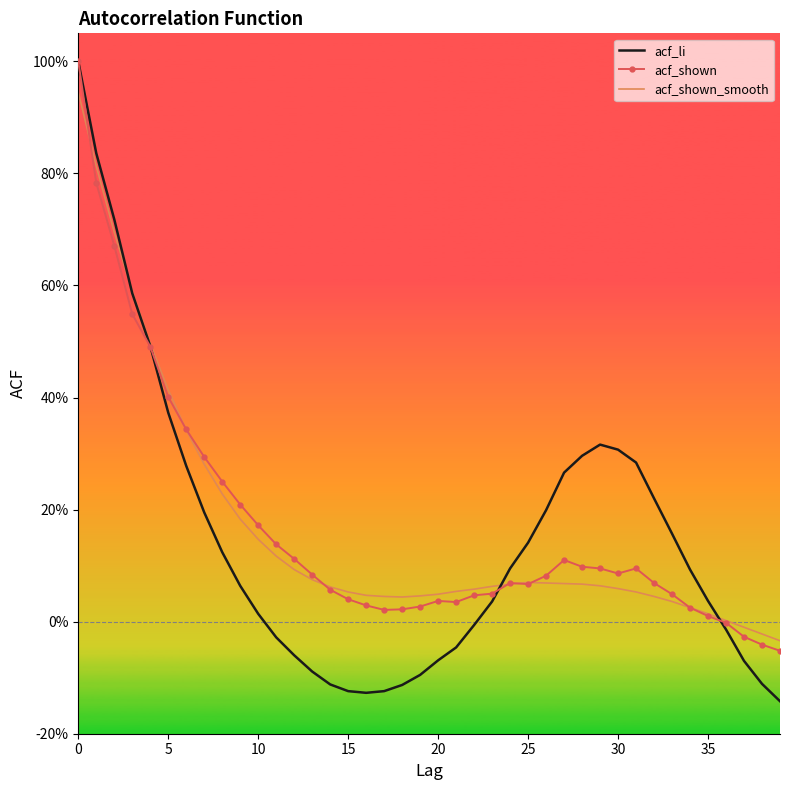

What is the label of the 21st point from the right?

19